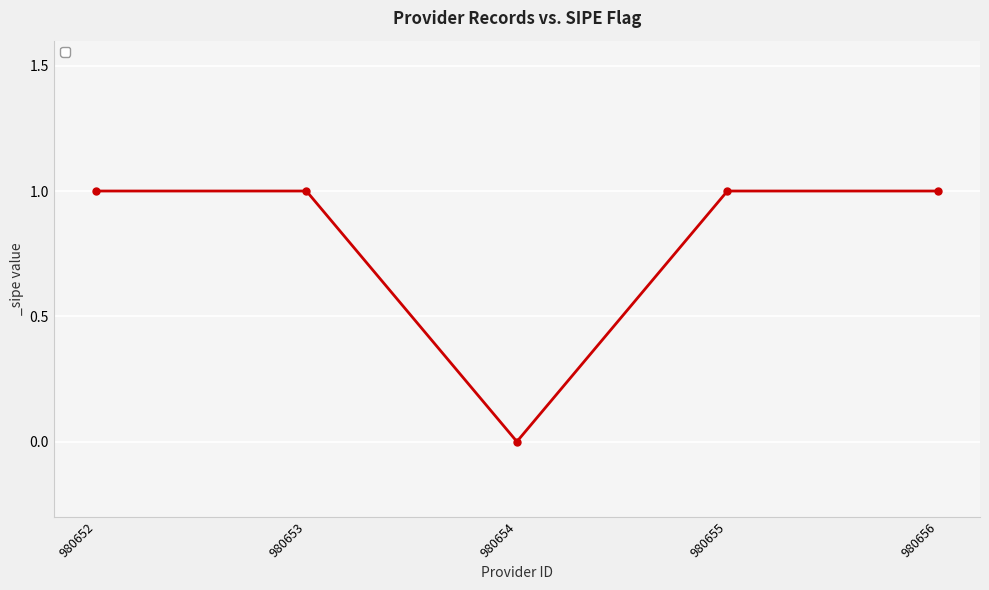

What is the ratio of the value at 980656 to the value at 980652?

1.0